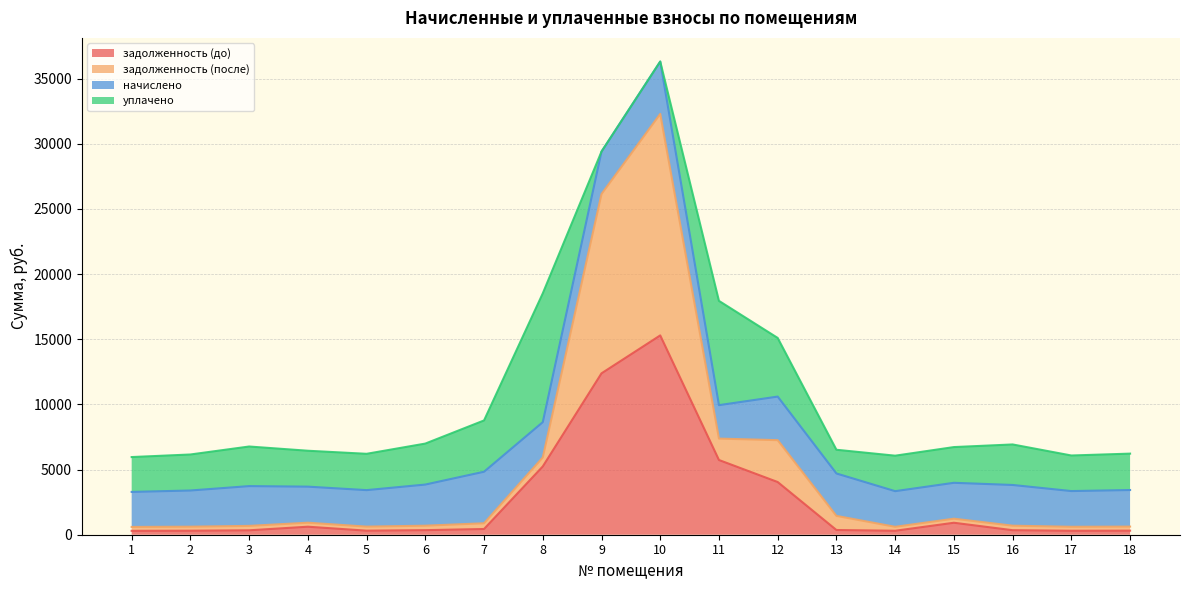

The задолженность (до) series shows 361.4 at 13. True or false?

True